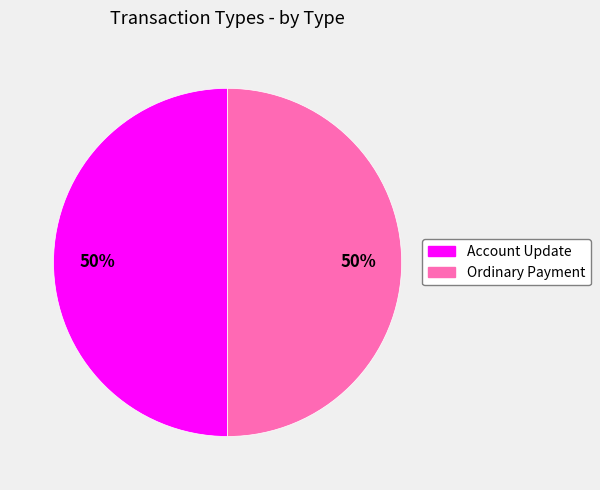

The Account Update slice represents 1% of the pie. True or false?

False